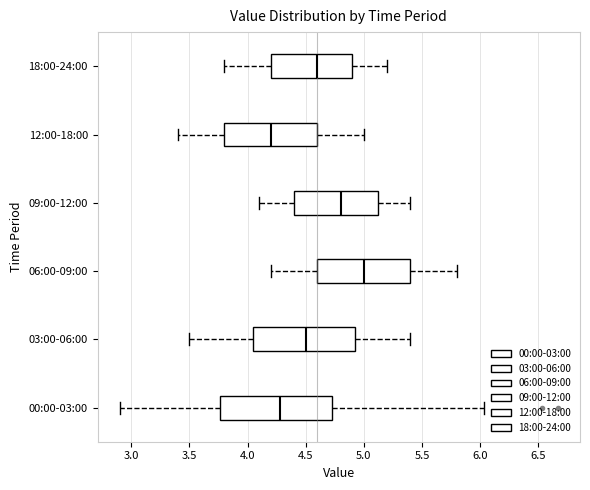

Which box is the widest, from its left edge to its right edge?

00:00-03:00